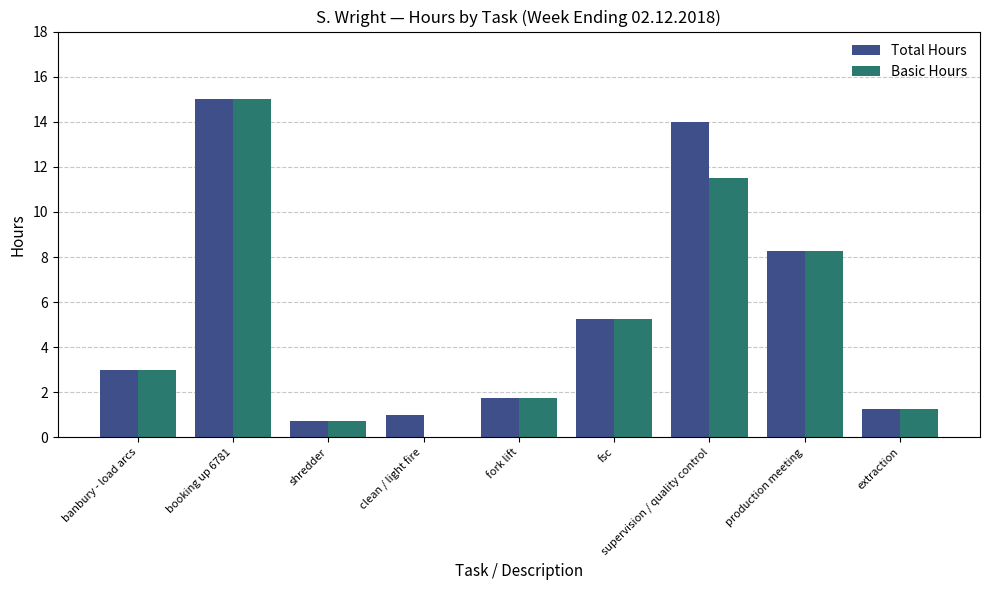

How many categories are shown in the chart?

9